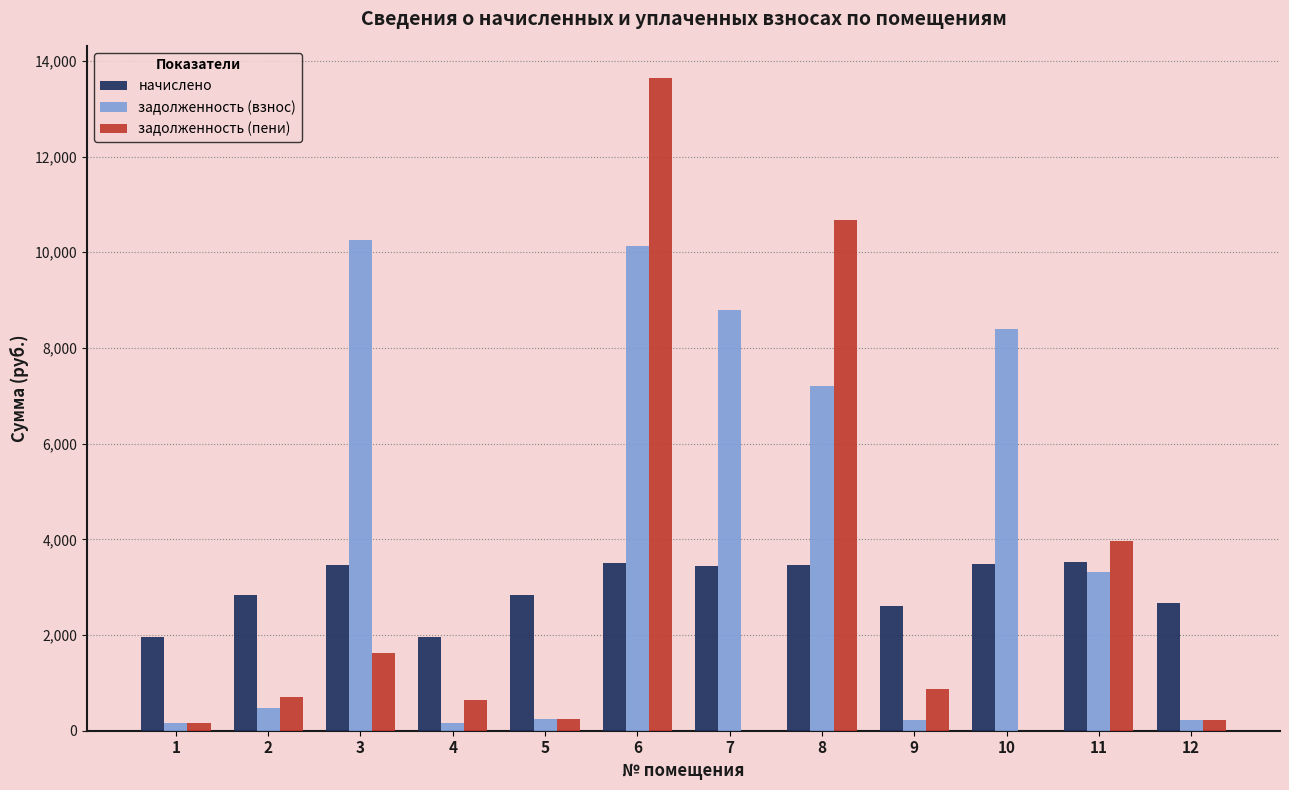

What is the sum of all задолженность (взнос) values?

49550.4